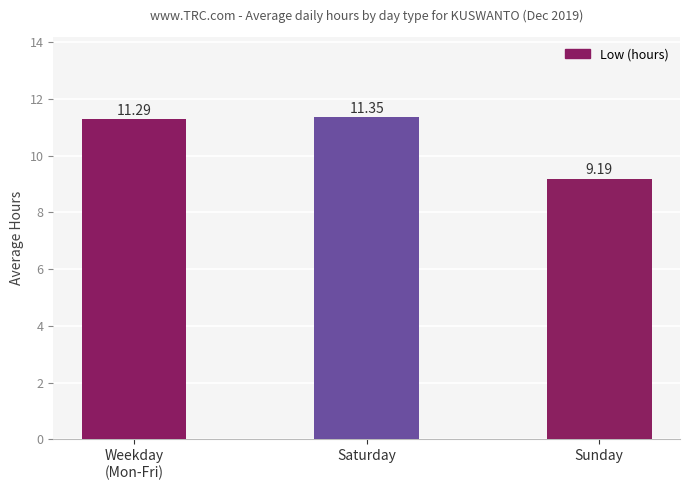

Read the value at Sunday.

9.2